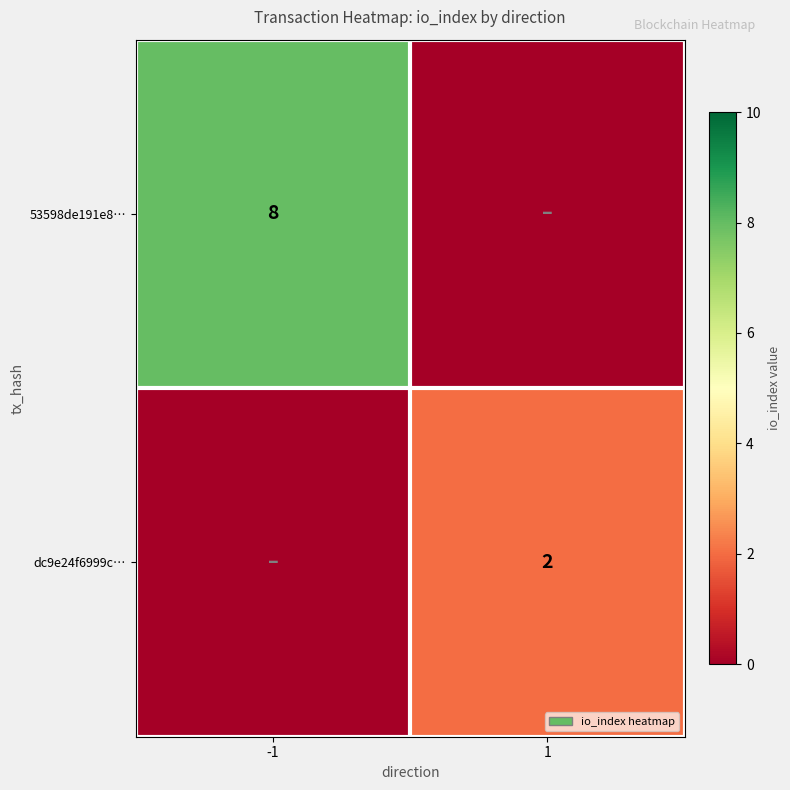

The dc9e24f6999c… series shows 3 at 1. True or false?

False